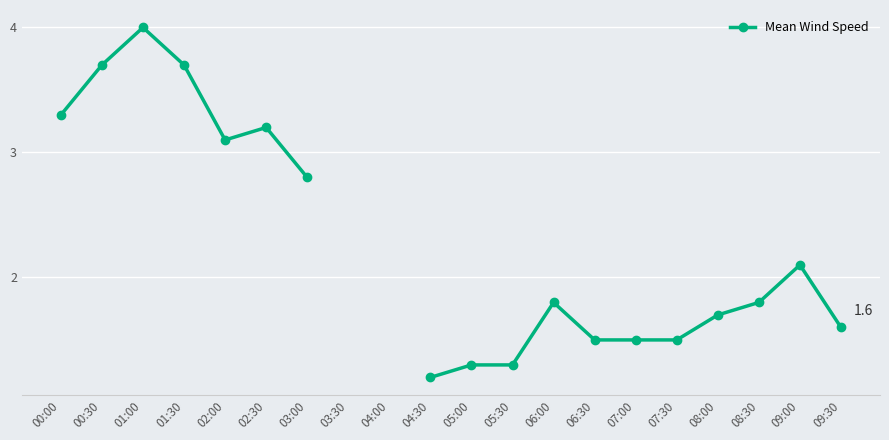

How many data points are less than 2?

10